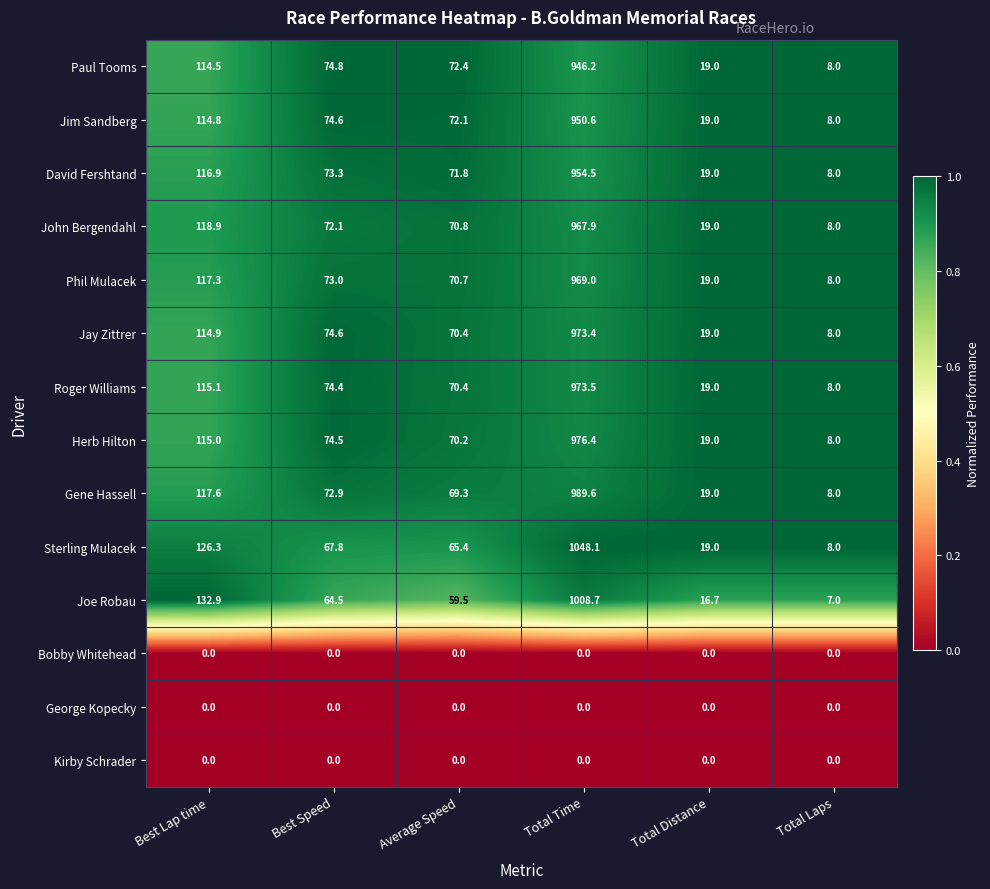

What is the difference between the second highest and second lowest values in the Paul Tooms series?

95.5